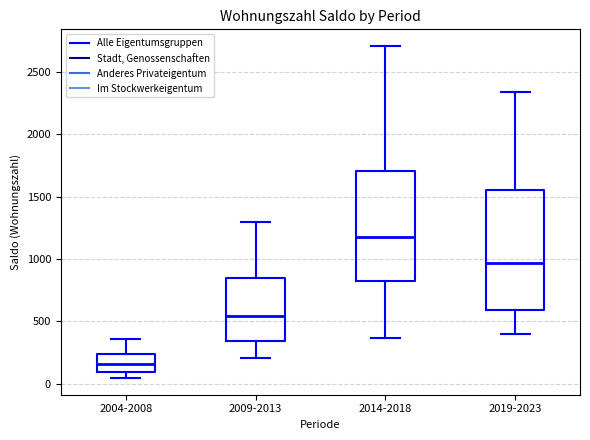

Where does the lower whisker of the box for 2009-2013 end on the y-axis? The values are not printed on the chart, so give them approximately, as read against the axis.

200